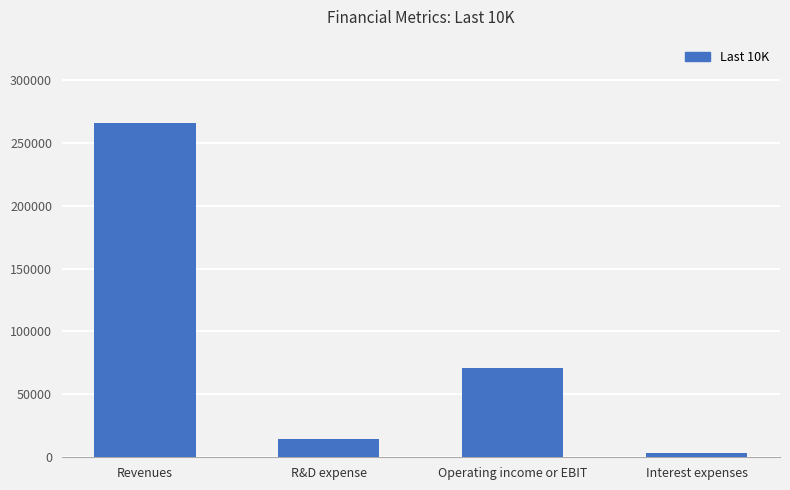

The chart shows a value of 3240 at Interest expenses. True or false?

True